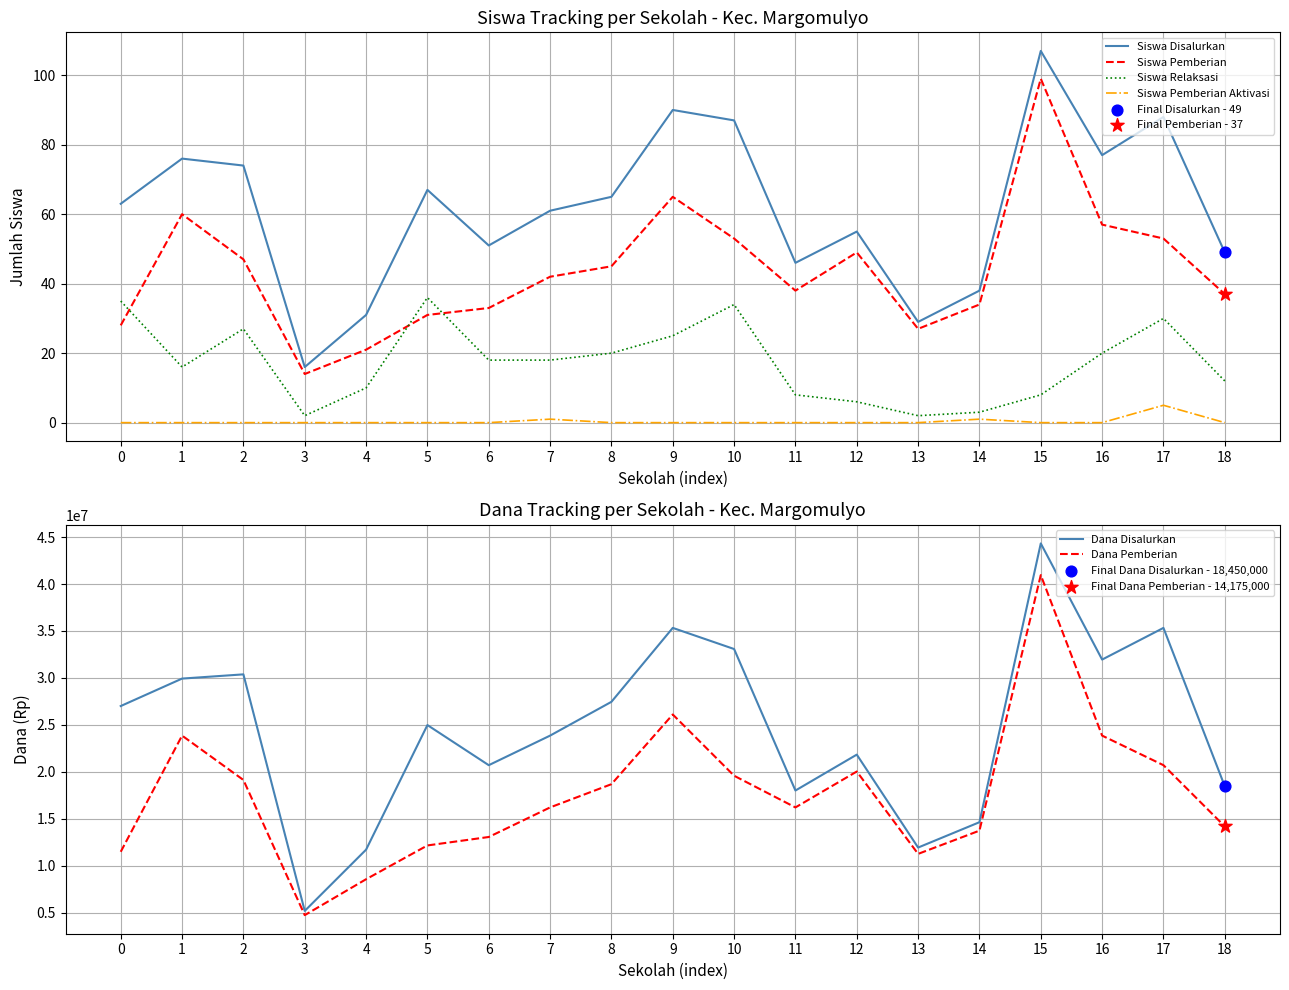

At how many categories does at least one series exceed 37073603?

1